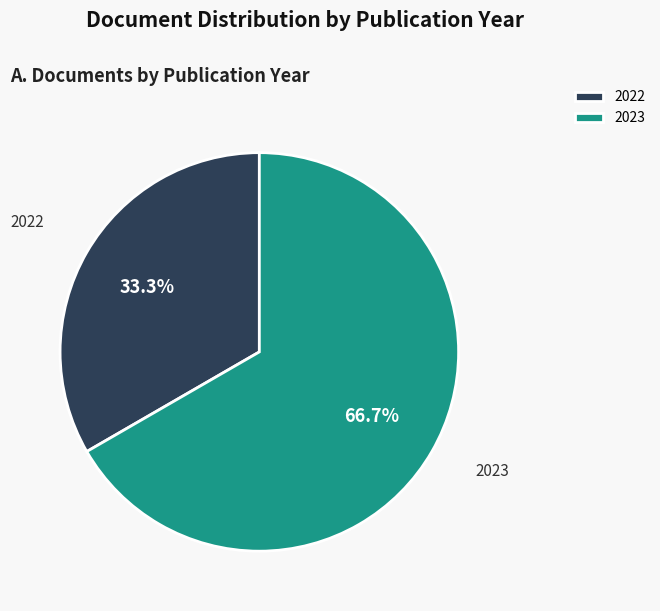

What is the ratio of the value at 2023 to the value at 2022?

2.0